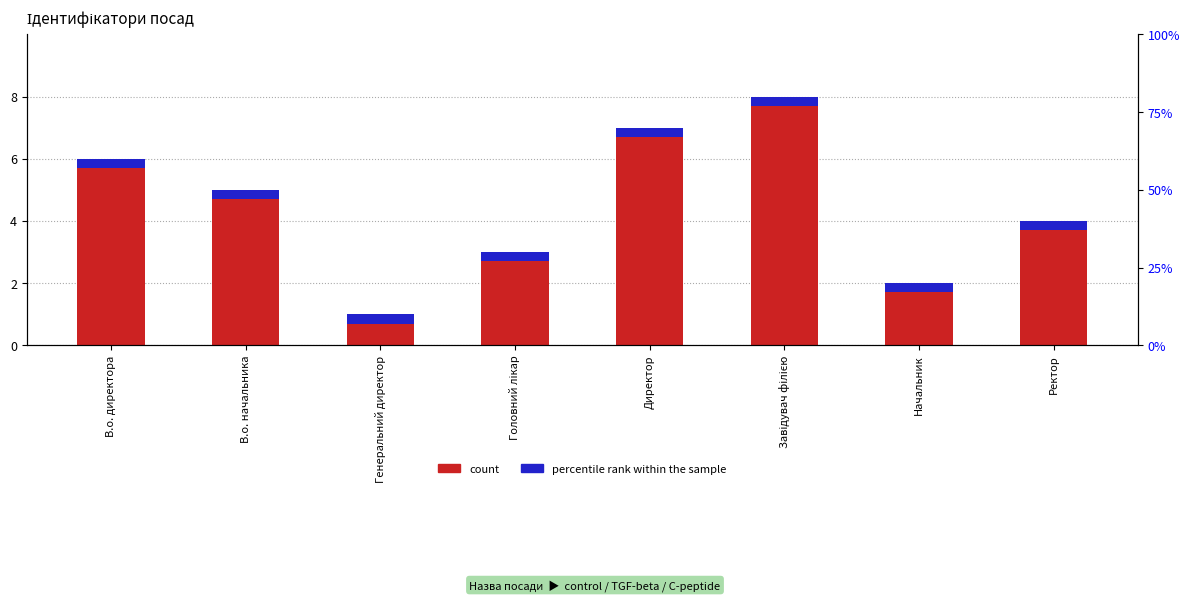

Which has a higher value, Завідувач філією or Ректор?

Завідувач філією